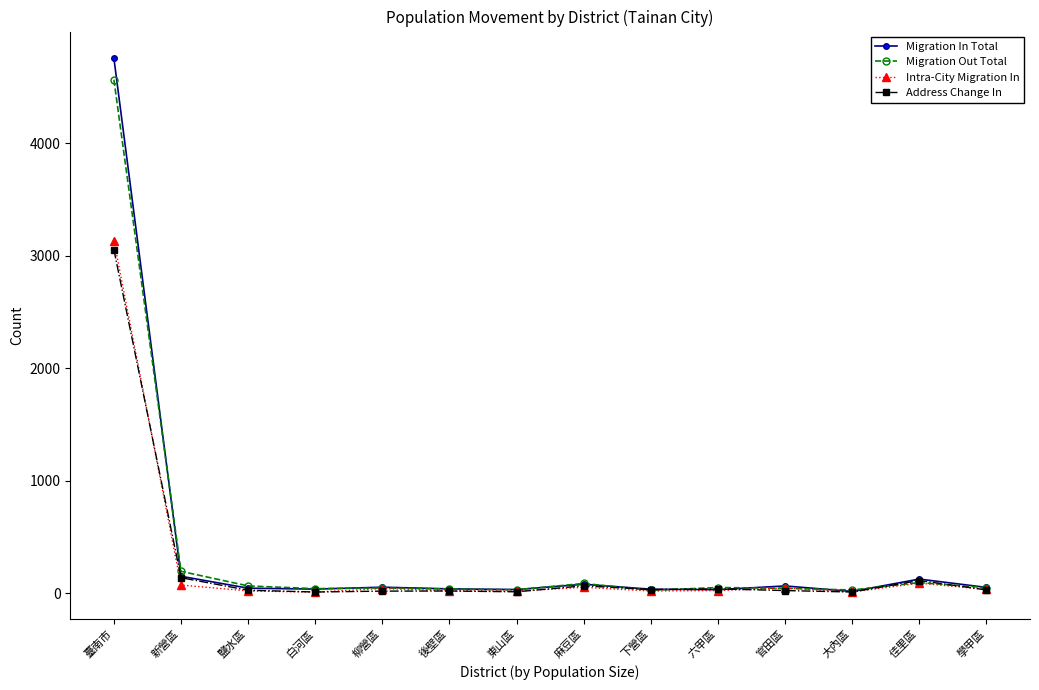

At which label does Intra-City Migration In first exceed 33?

臺南市